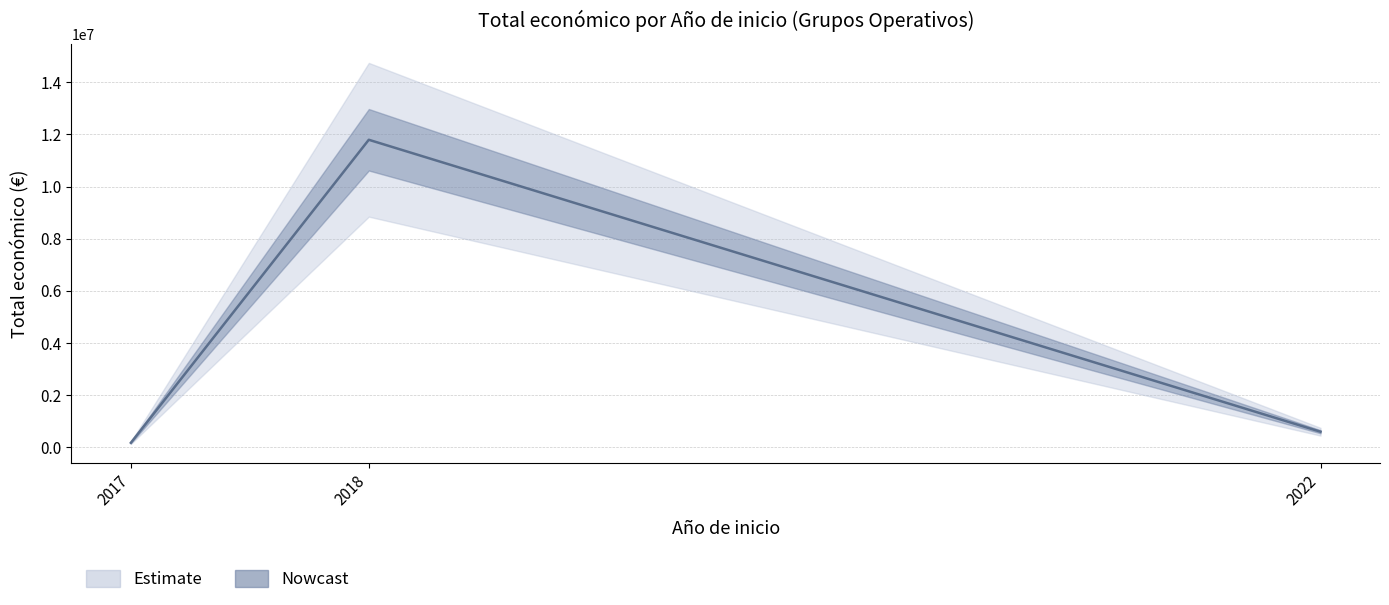

What is the minimum value shown in the chart?

49750